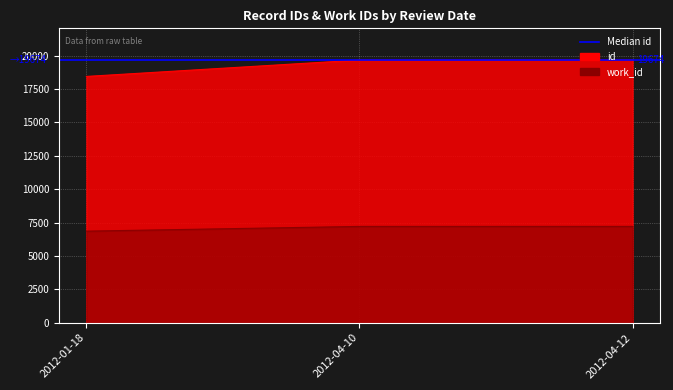

What is the average value of the id series?

19268